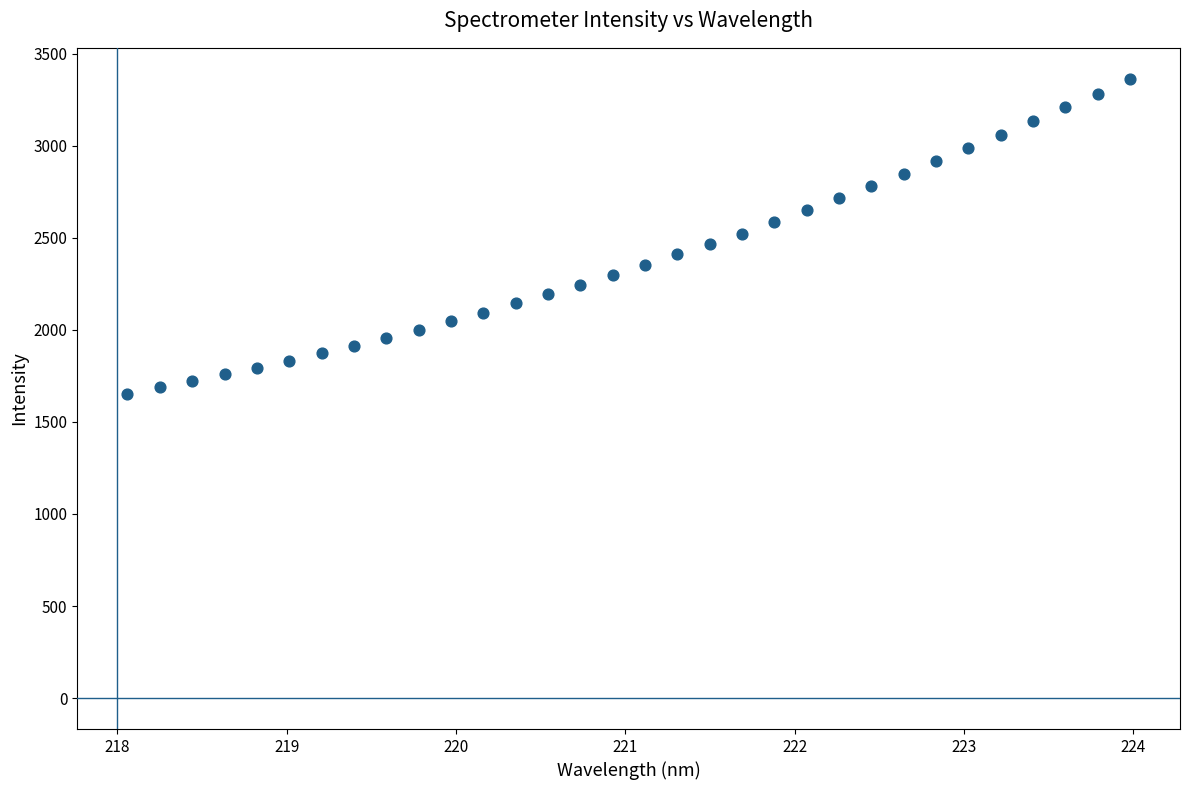

What is the range of X values (max minus min)?

5.9